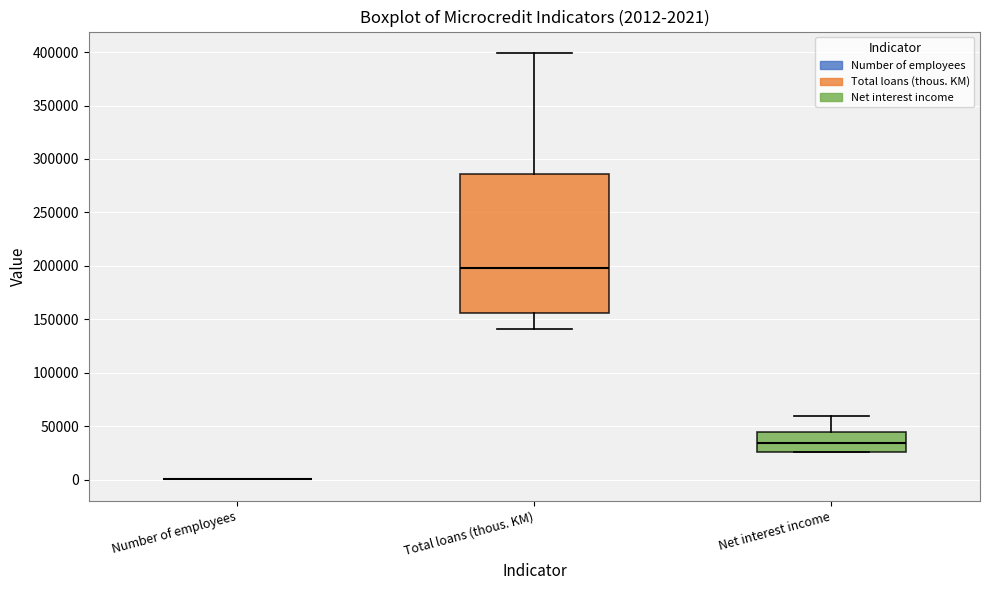

Comparing the boxes themselves (not the whiskers), which one is the tallest?

Total loans (thous. KM)